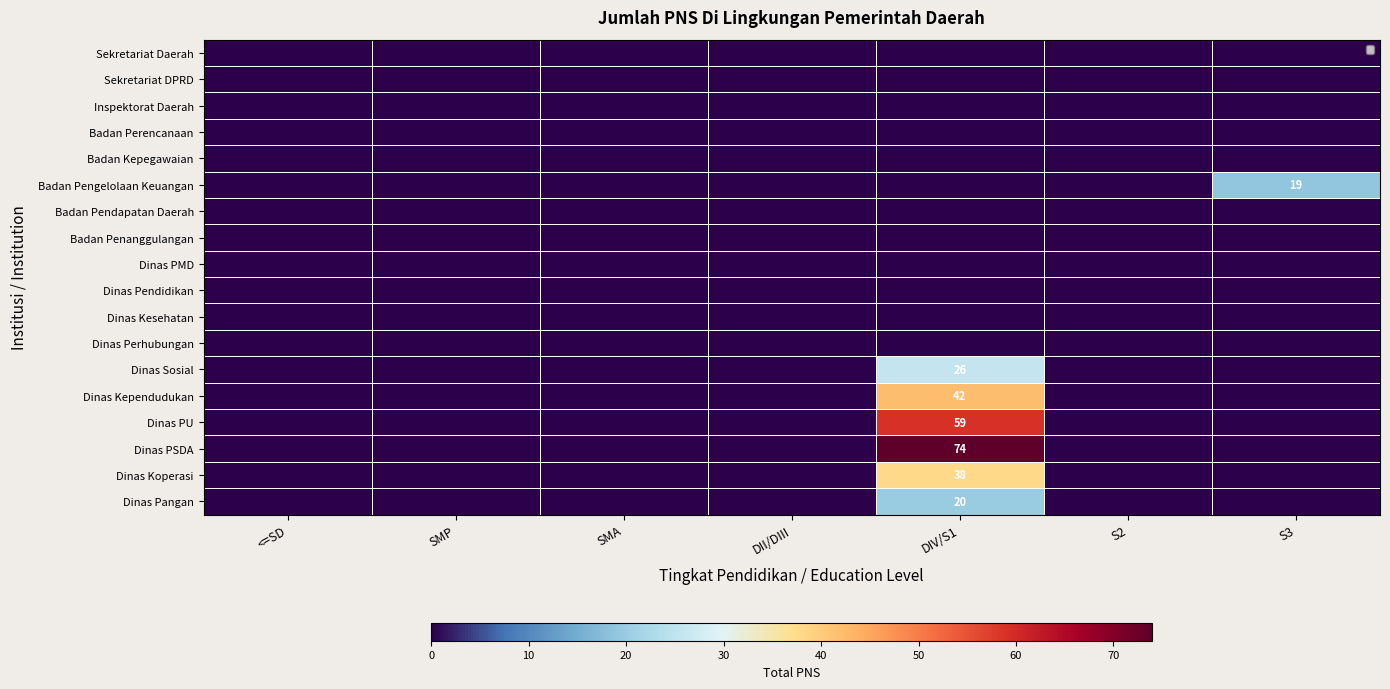

Which has a higher value, SMA or <=SD?

SMA